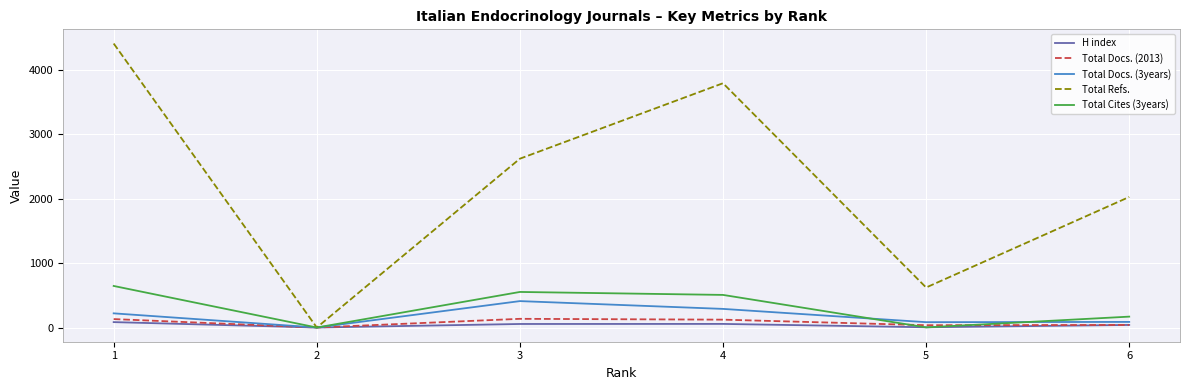

What is the maximum value shown in the chart?

4407